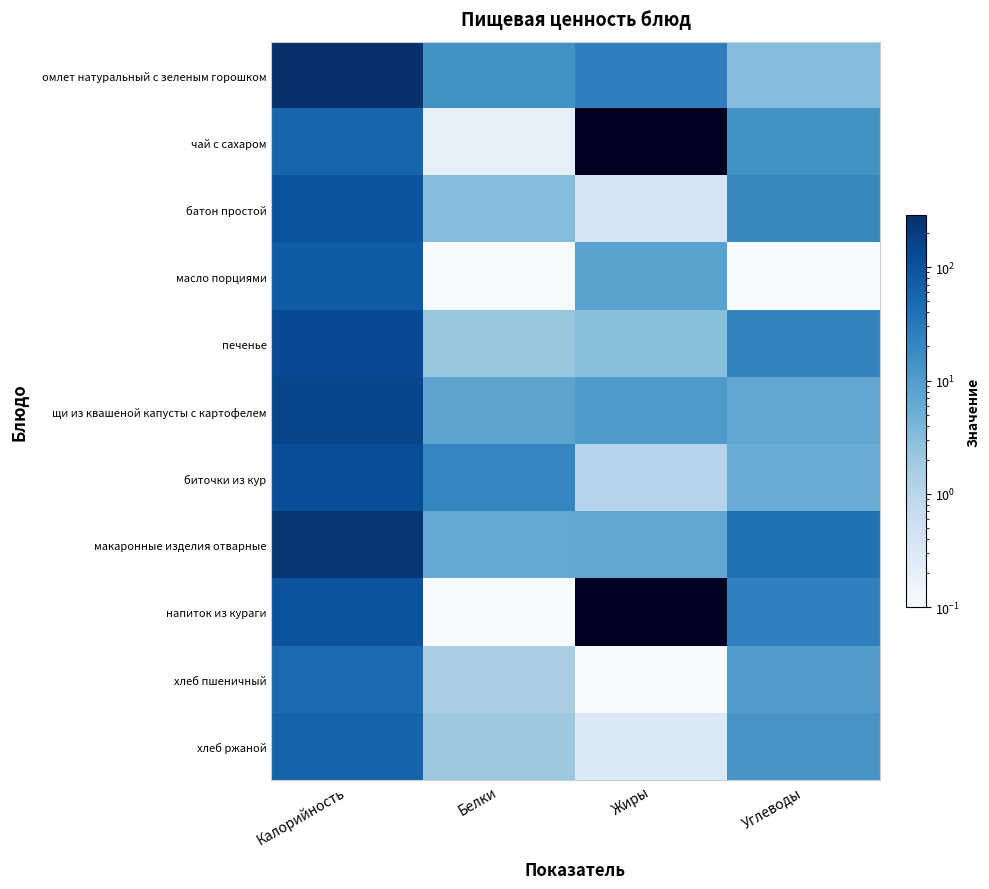

What is the spread (max minus min) of values at Калорийность?

242.7